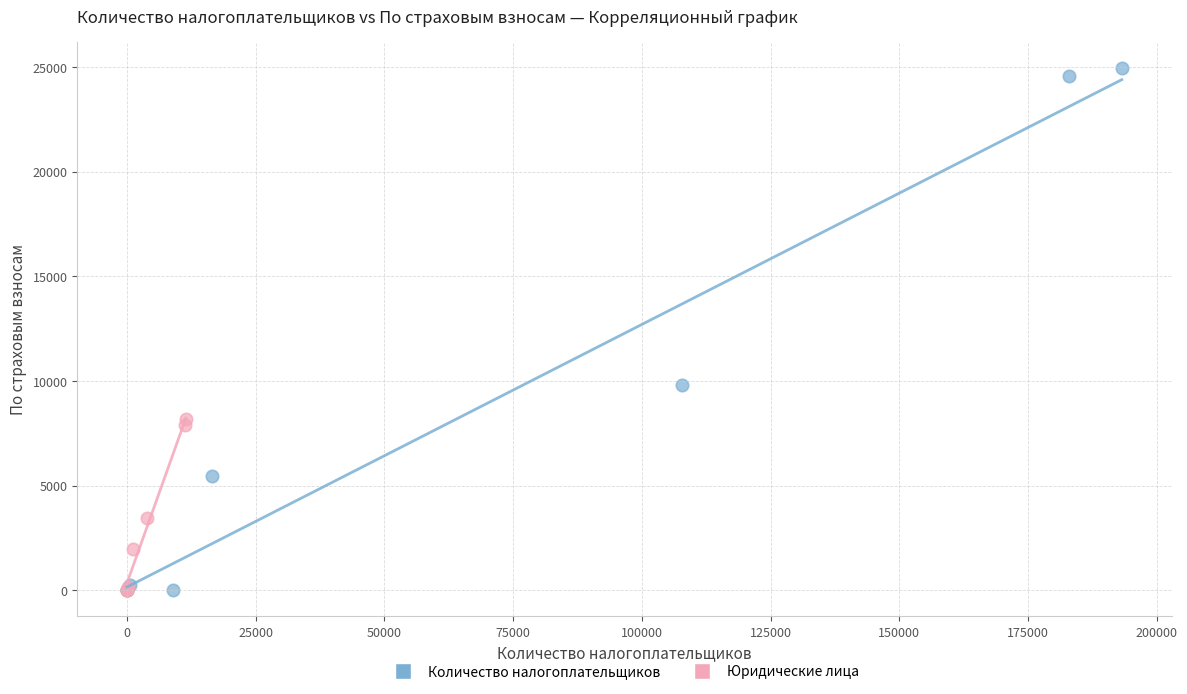

Which series has the widest spread of Y values?

Количество налогоплательщиков